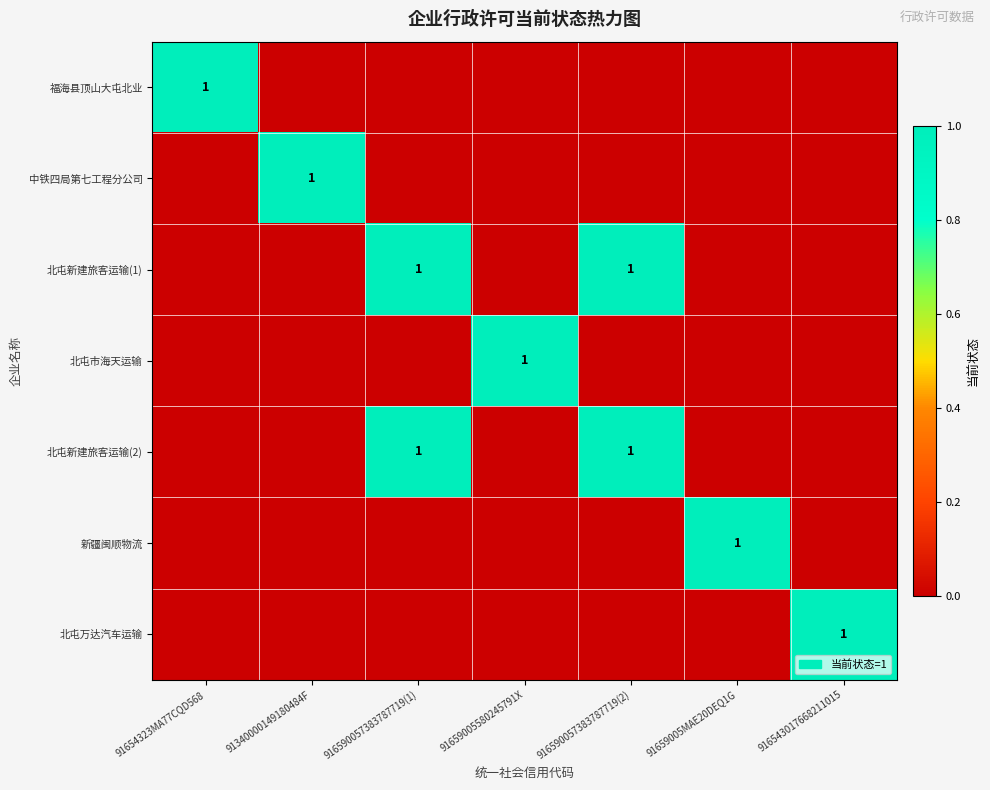

The value of 北屯市海天运输 at 91659005580245791X is 0. True or false?

False